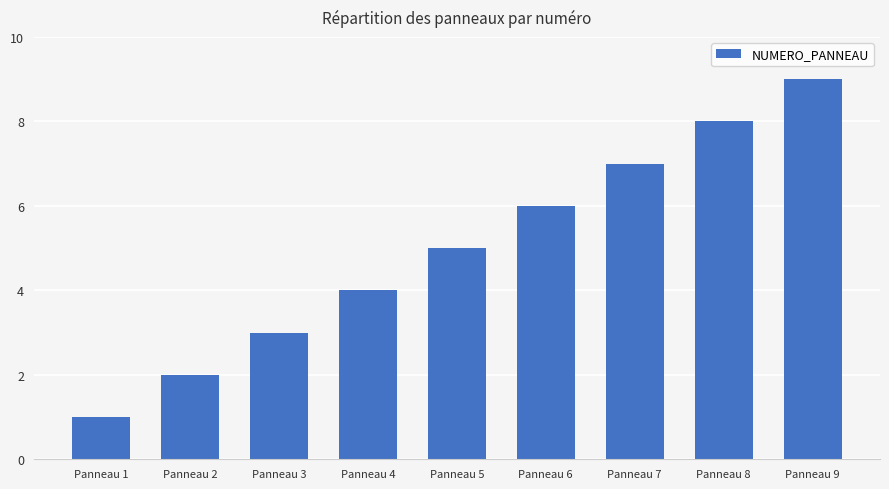

Approximately how many times larger is the value at Panneau 7 compared to Panneau 6?

1.2